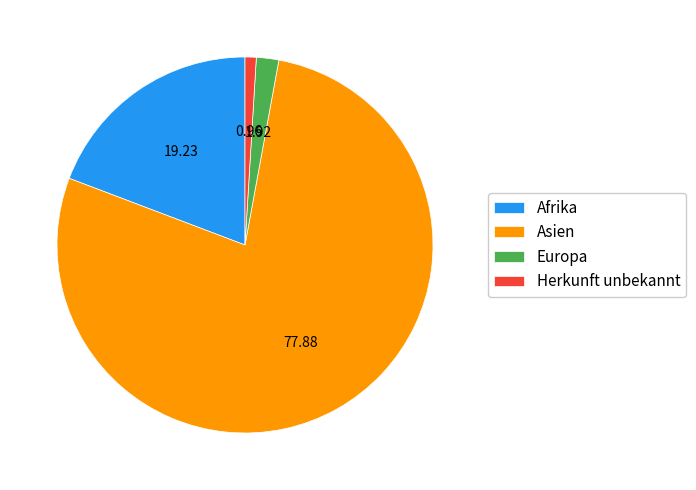

Which has a higher value, Europa or Asien?

Asien